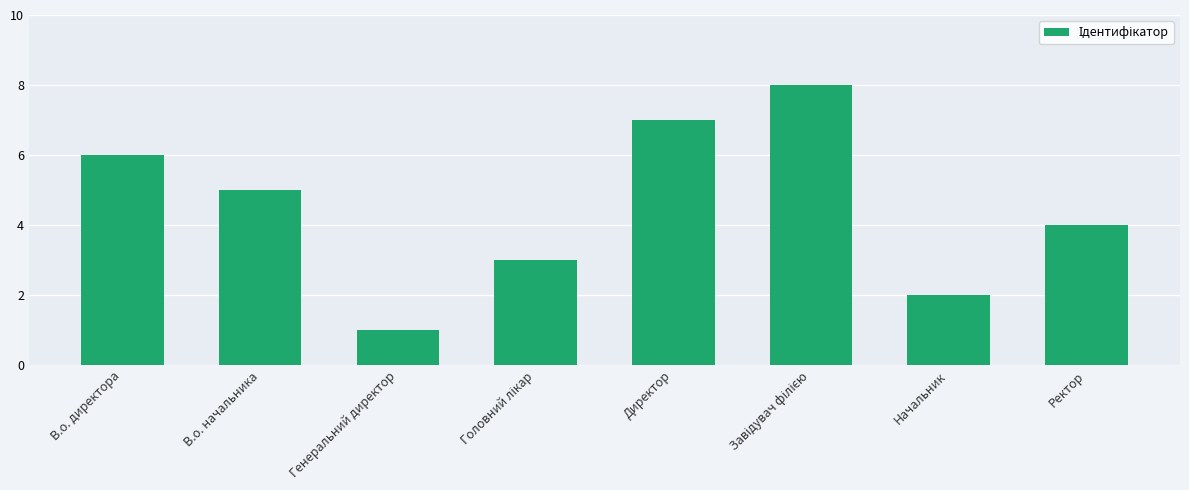

What is the ratio of the value at В.о. директора to the value at Директор?

0.9